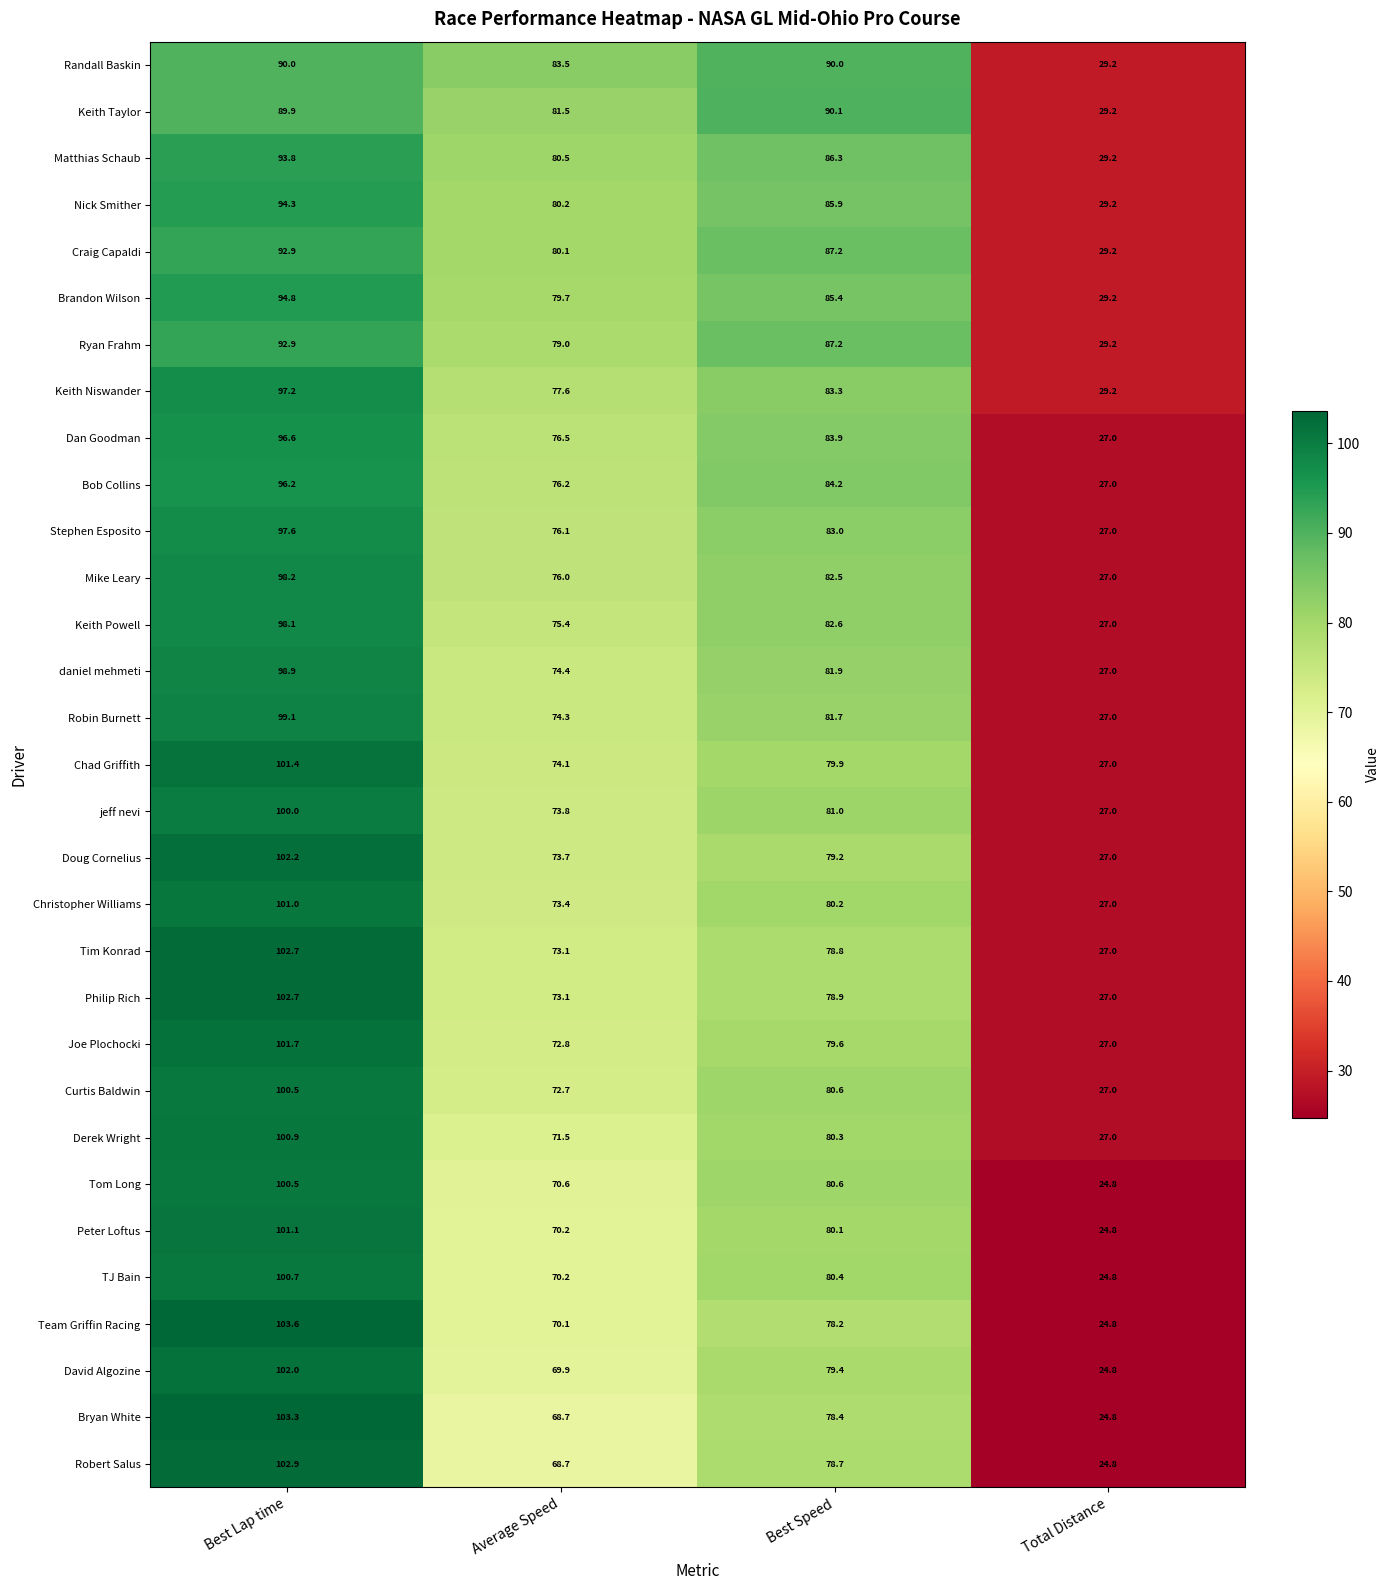

How many series are shown in this chart?

31